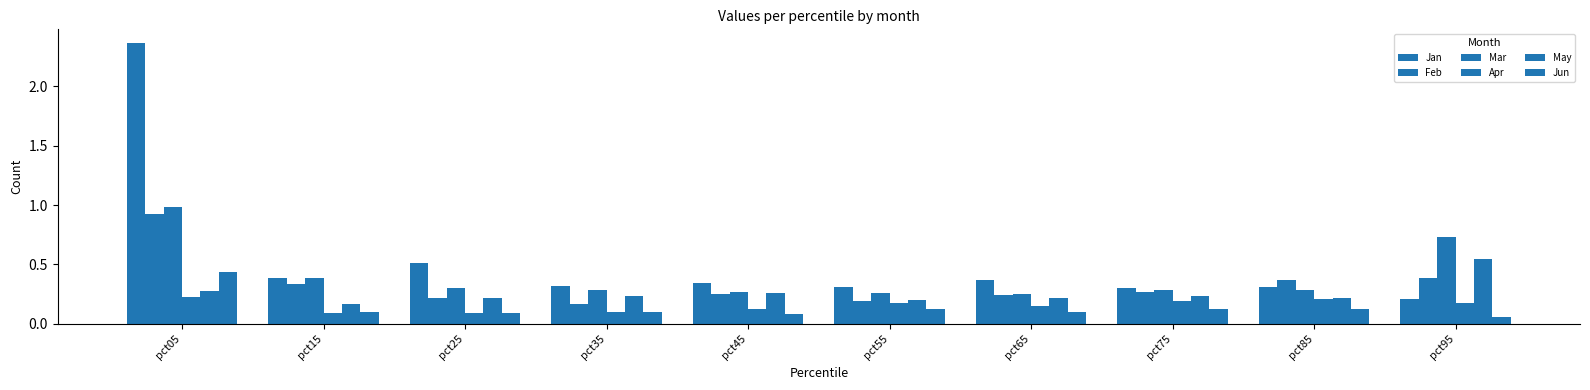

What is the minimum value shown in the chart?

0.1